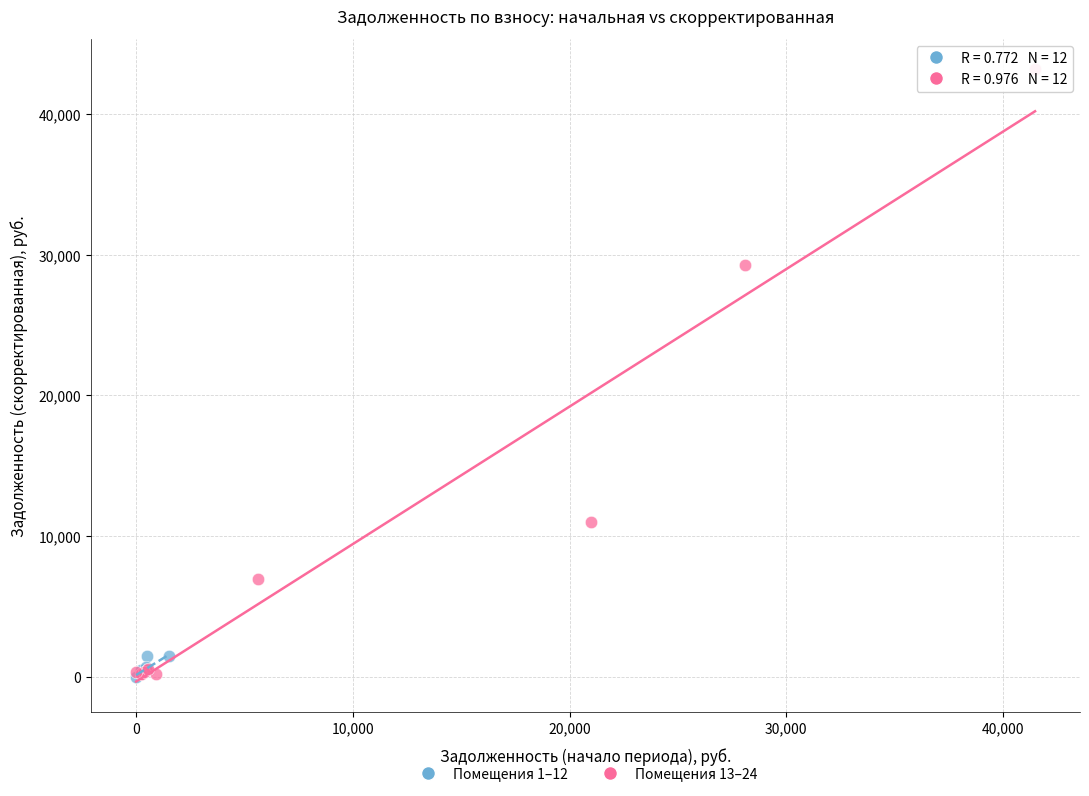

What are all the series names shown in the legend?

Помещения 1–12, Помещения 13–24